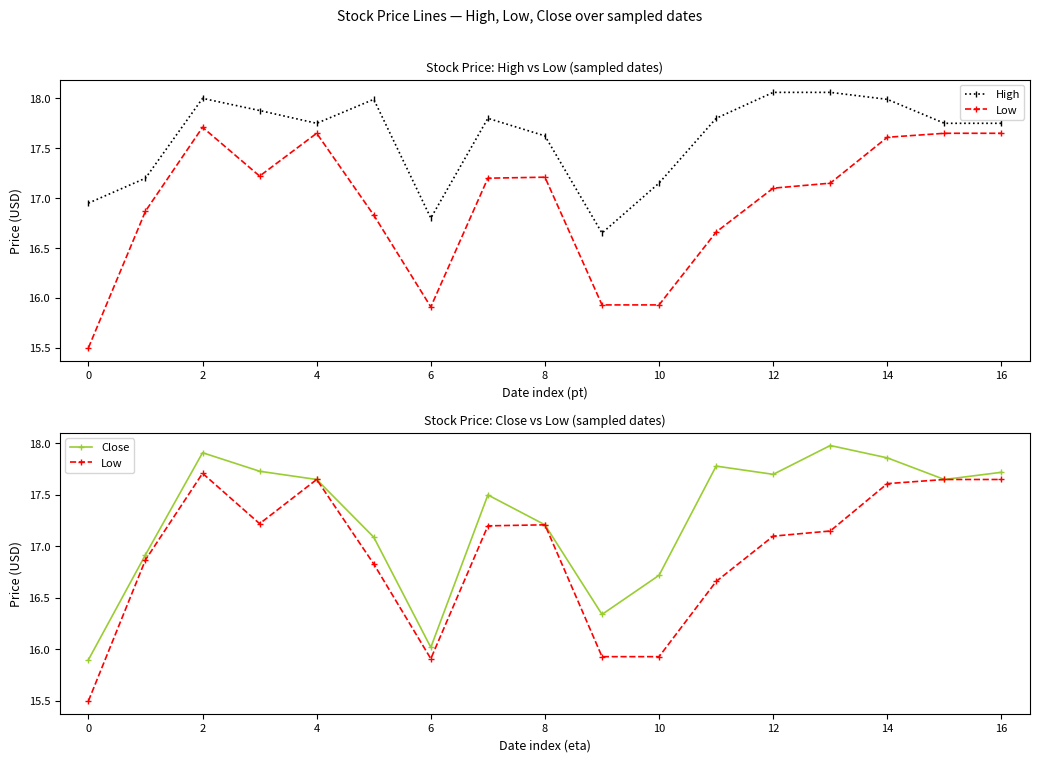

What is the value of the Low point at the 8th from the left?

17.2